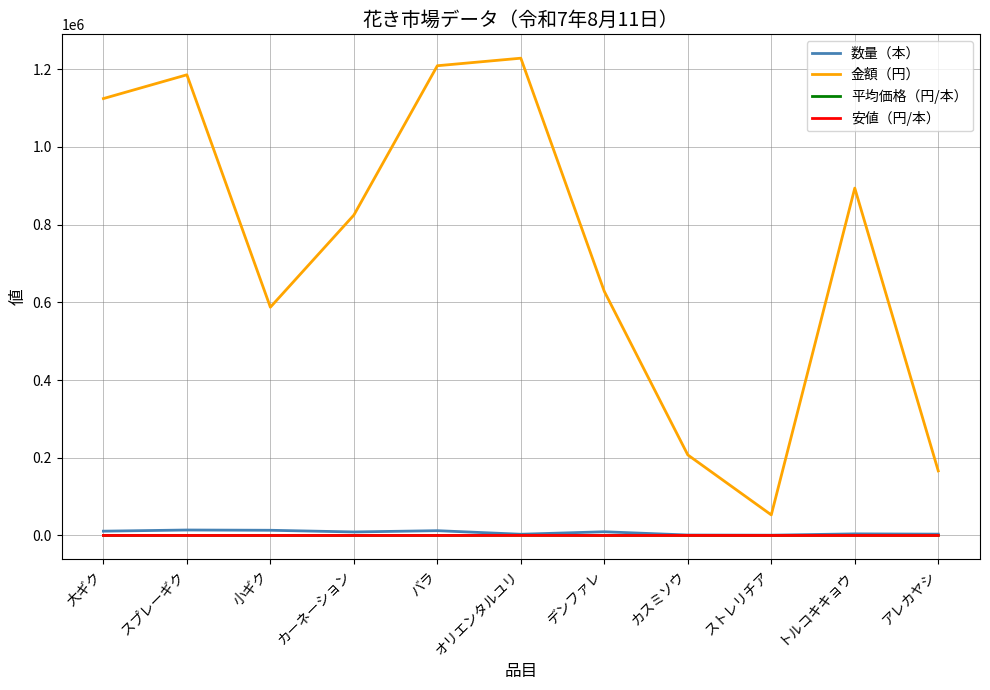

Which series changed the most between バラ and カスミソウ?

金額（円）